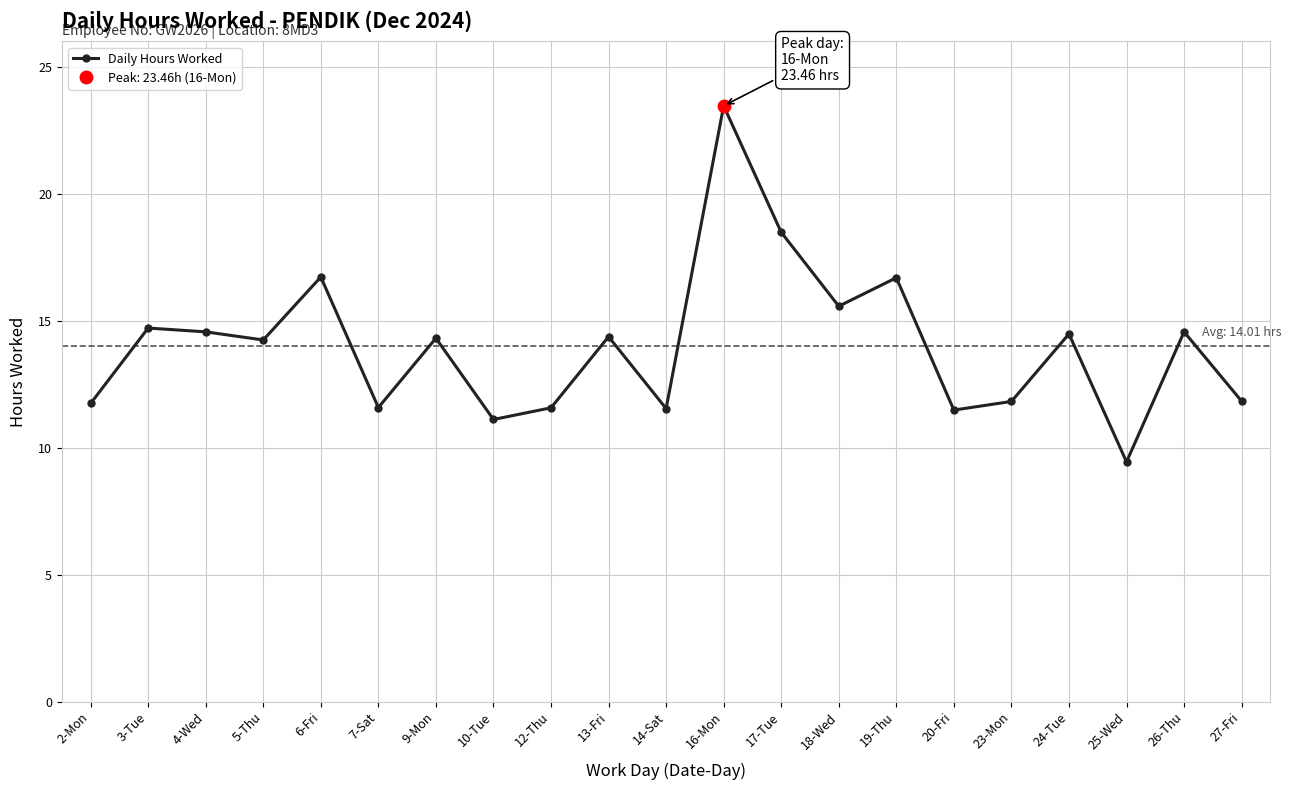

How many interior local peaks (higher than both neighbors) does the data have?

8